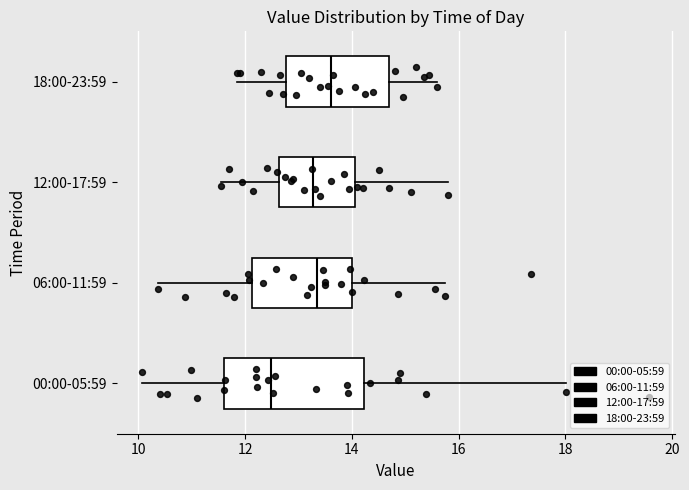

Where does the median line of the box for 06:00-11:59 sit on the x-axis? The values are not printed on the chart, so give them approximately, as read against the axis.

13.4